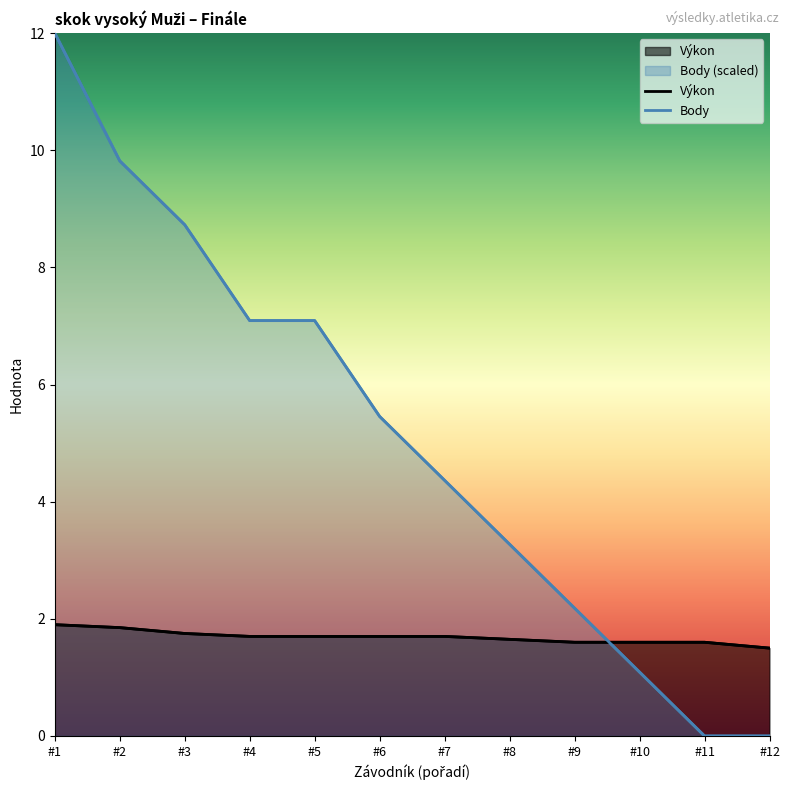

The value of Výkon at #11 is 0.5. True or false?

False